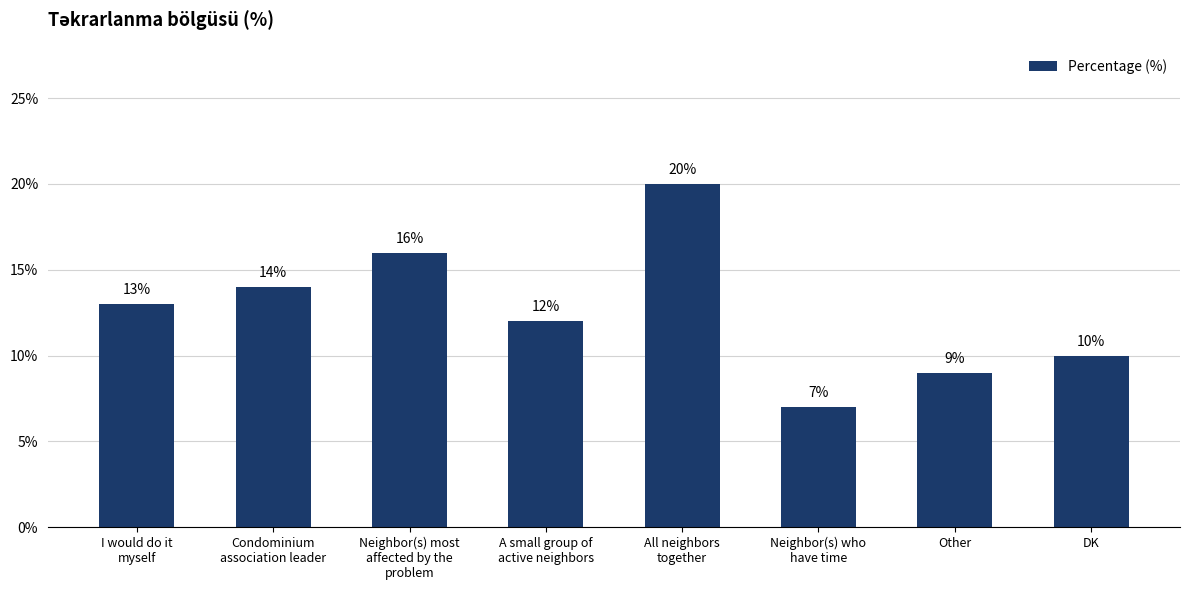

Is it true that the value at DK is 6?

False